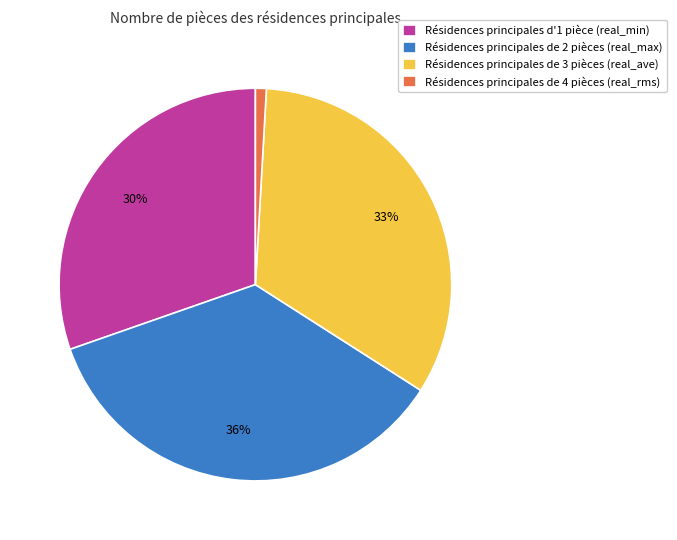

Is it true that Résidences principales de 2 pièces (real_max) is 26% of the pie?

False